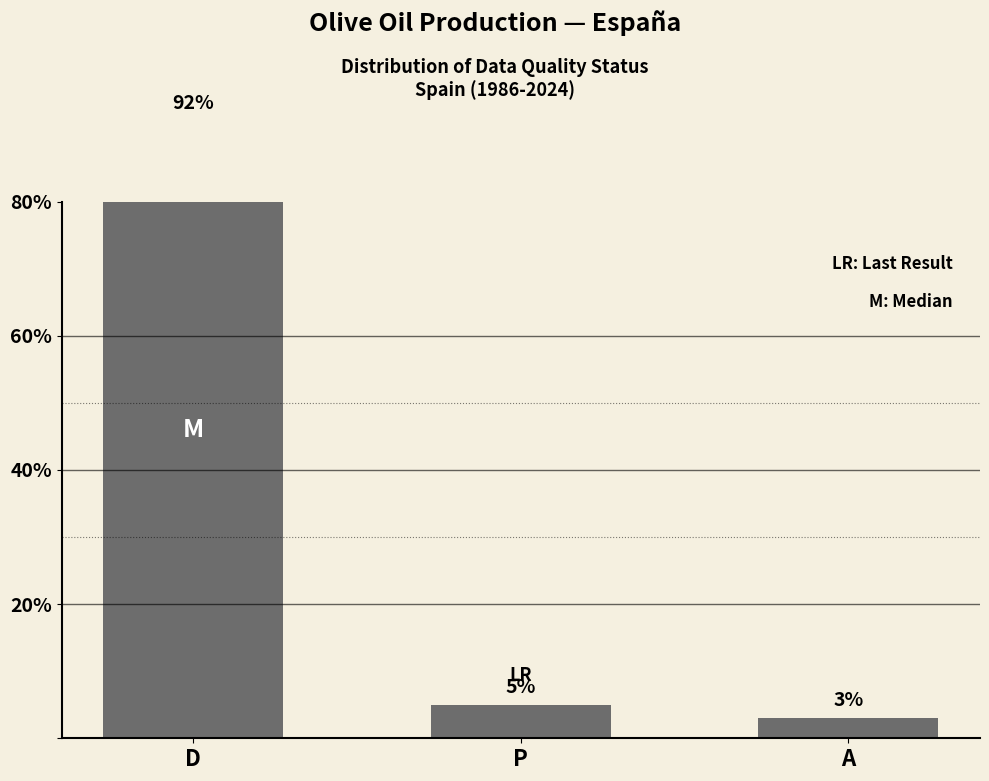

What is the label of the 1st bar from the left?

D